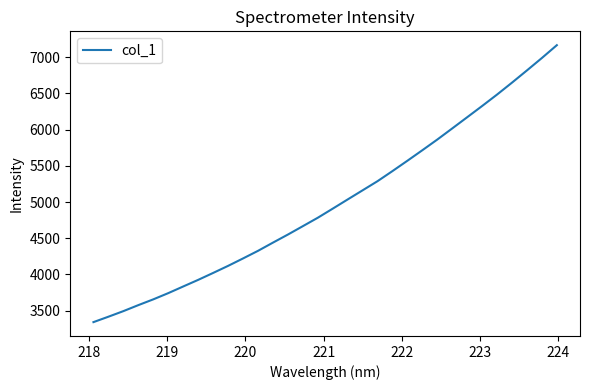

What is the difference between the maximum and minimum values?

3823.9